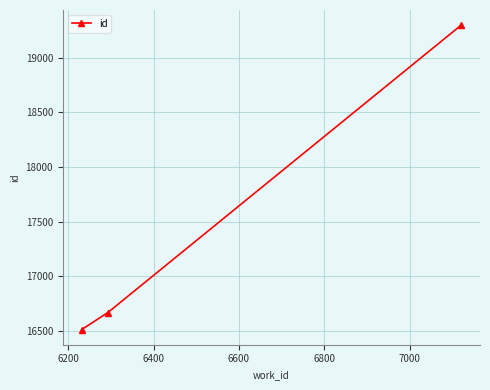

How many series are shown in this chart?

1